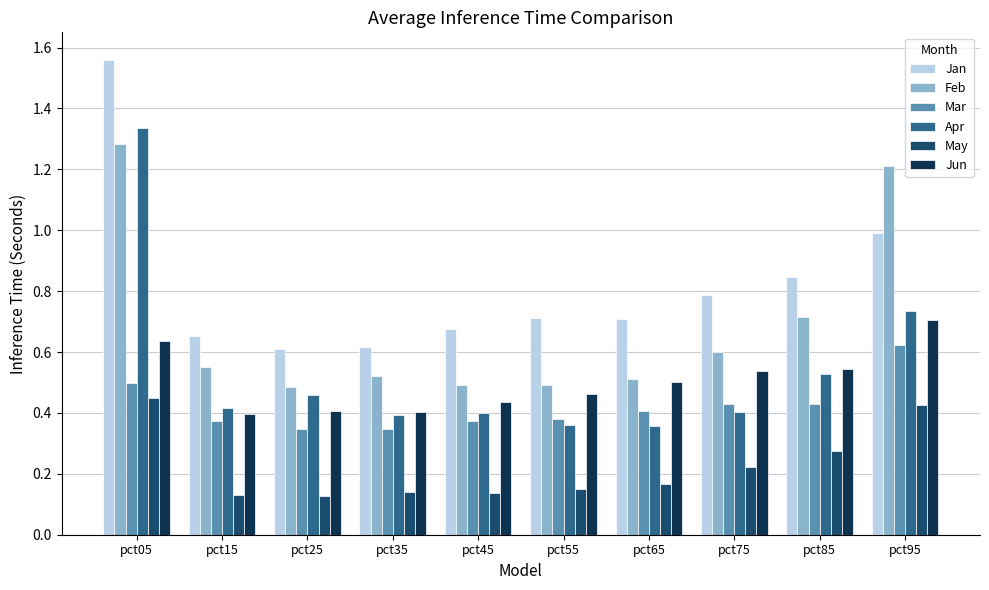

What is the sum of all Feb values?

6.9